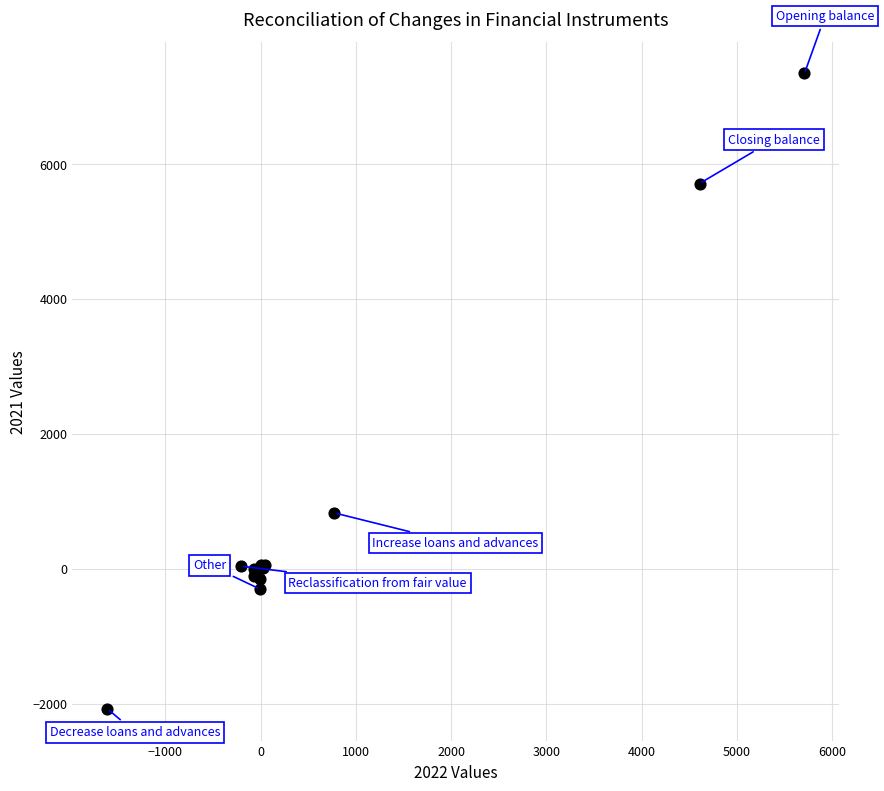

What Y value in the scatter plot is closest to 2633?

828